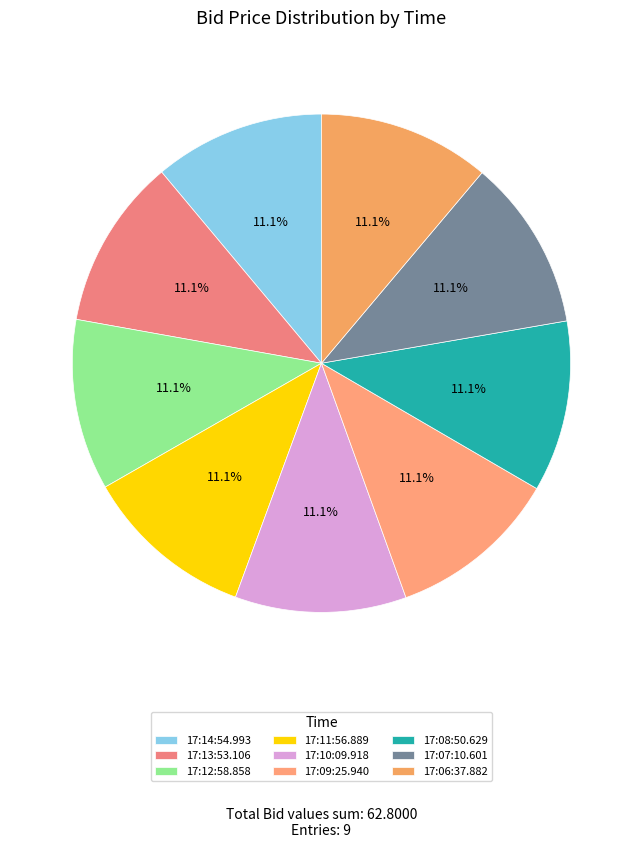

How many slices are in this pie chart?

9